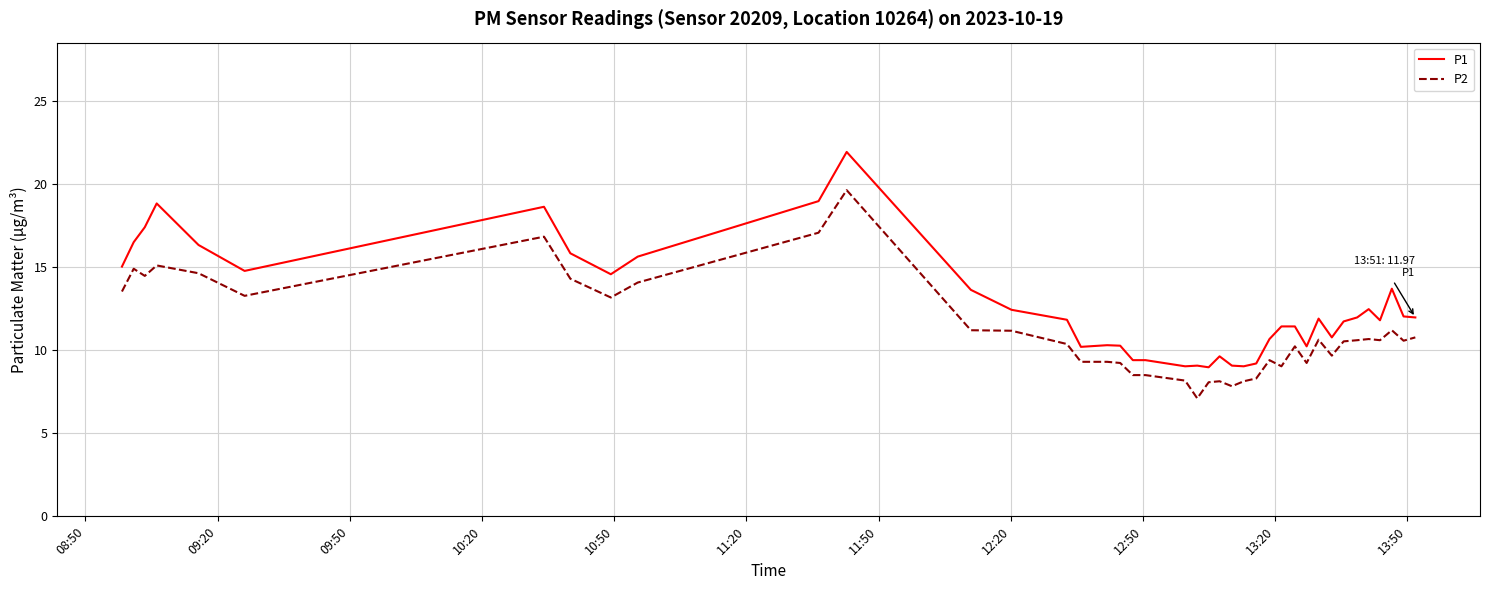

Rank the series by their average value, from highest to lowest.

P1, P2